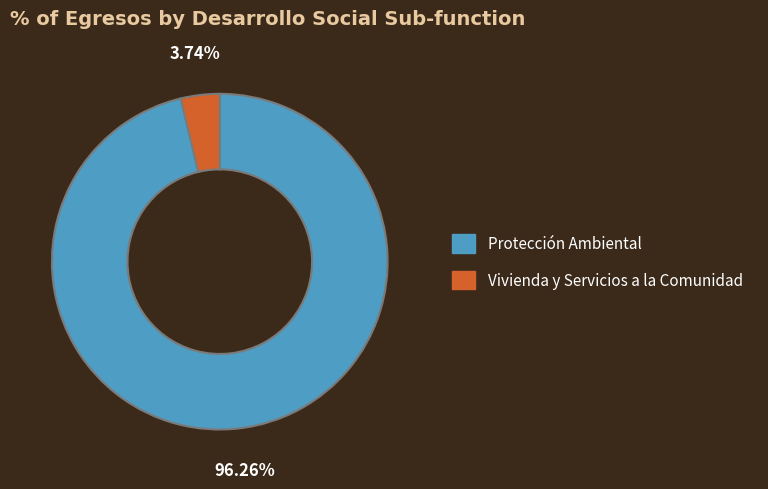

Rank the categories by value from highest to lowest.

Protección Ambiental, Vivienda y Servicios a la Comunidad